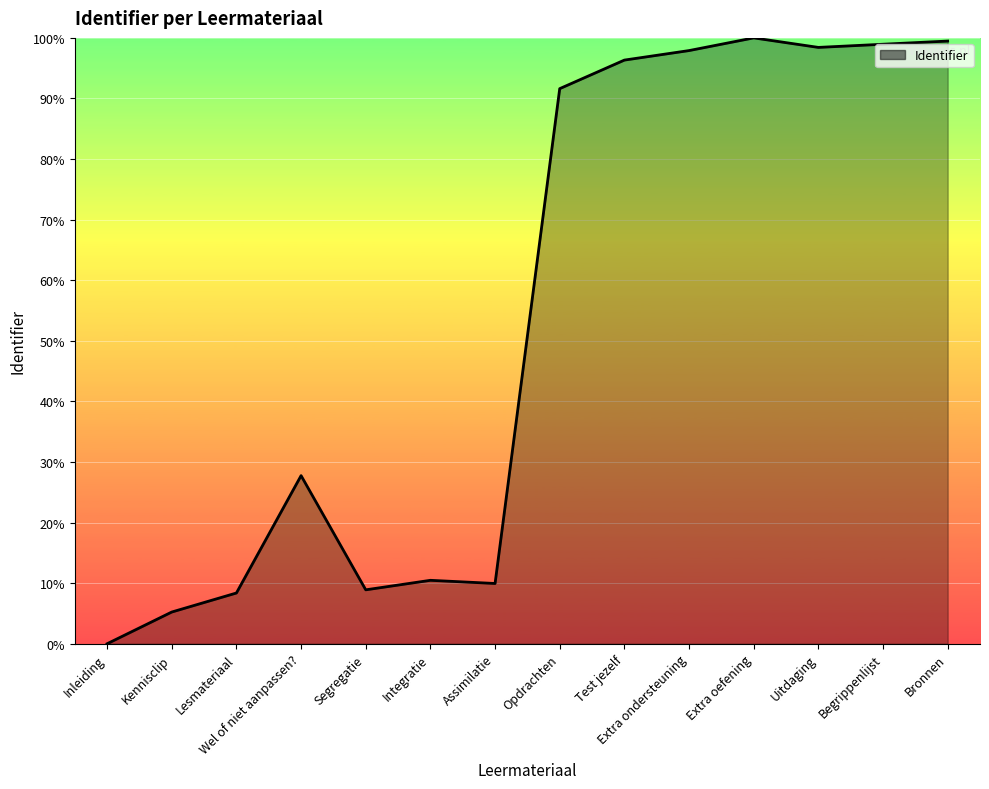

What is the average value?

53.8